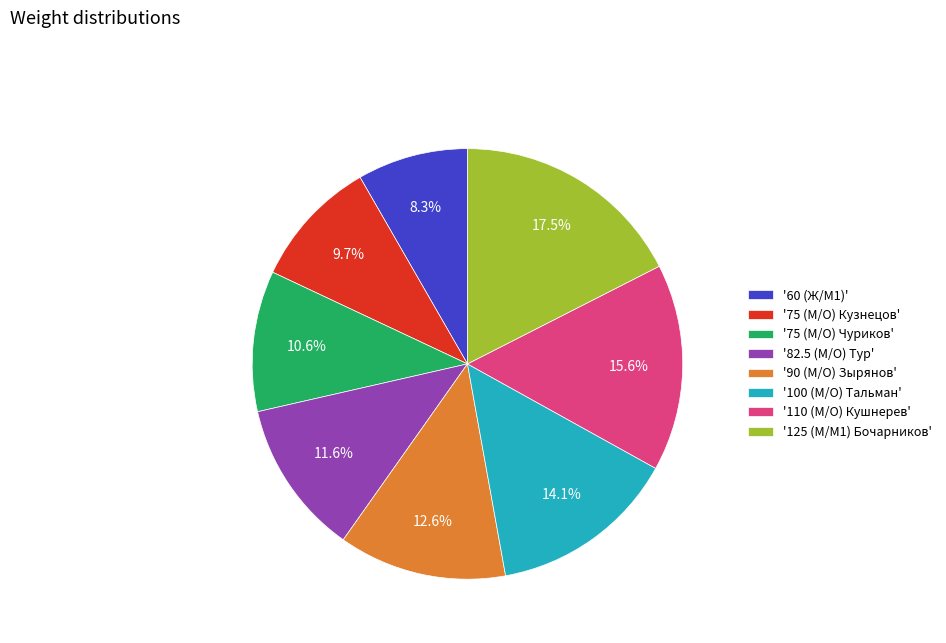

What is the total percentage of '75 (М/O) Чуриков' and '75 (М/O) Кузнецов'?

20.3%